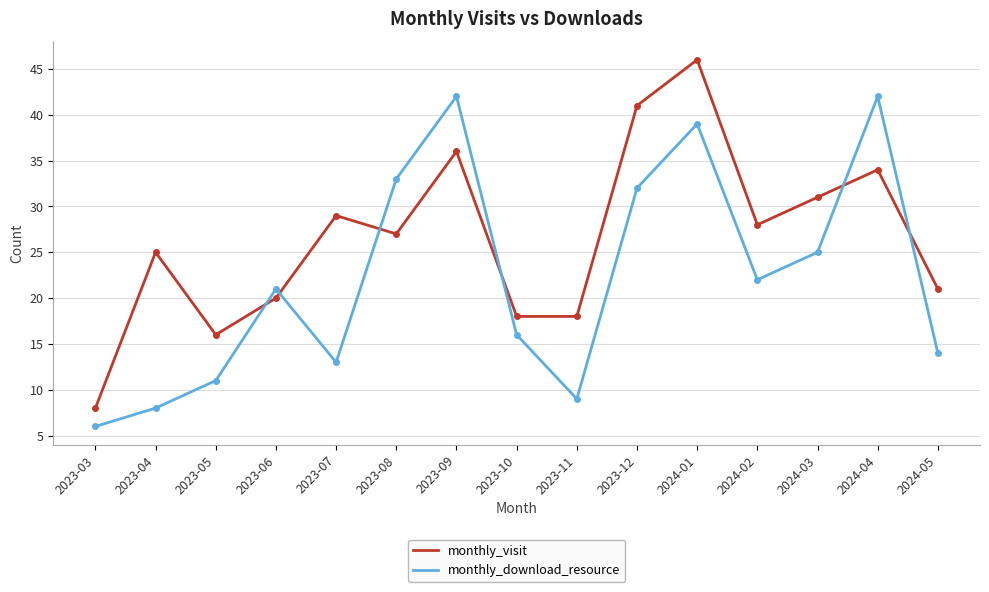

Which series changed the most between 2023-03 and 2024-01?

monthly_visit